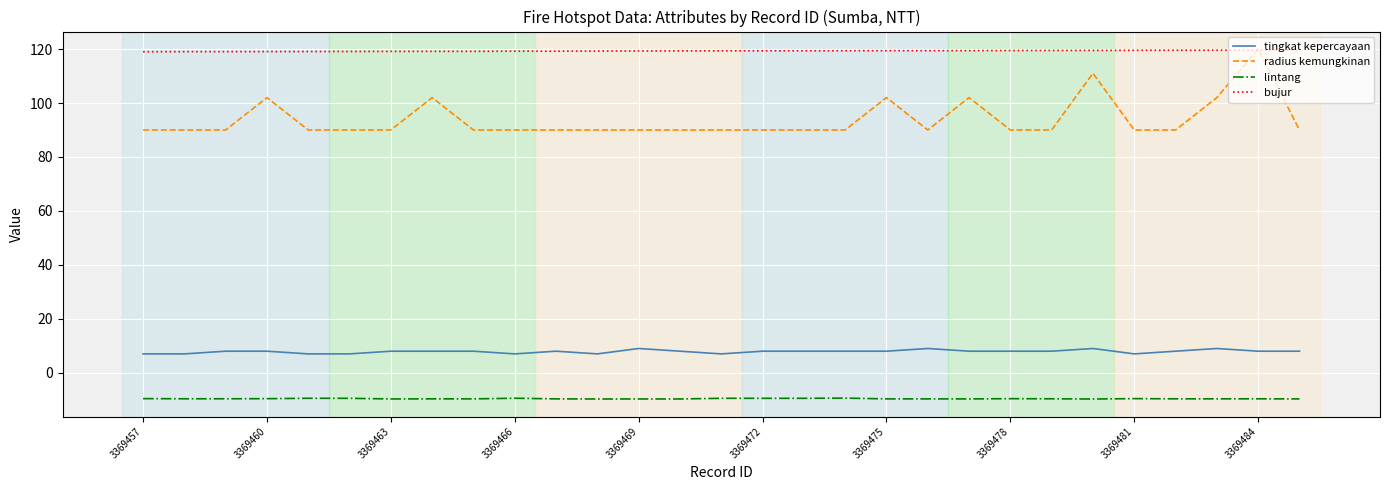

What is the maximum value shown in the chart?

120.0